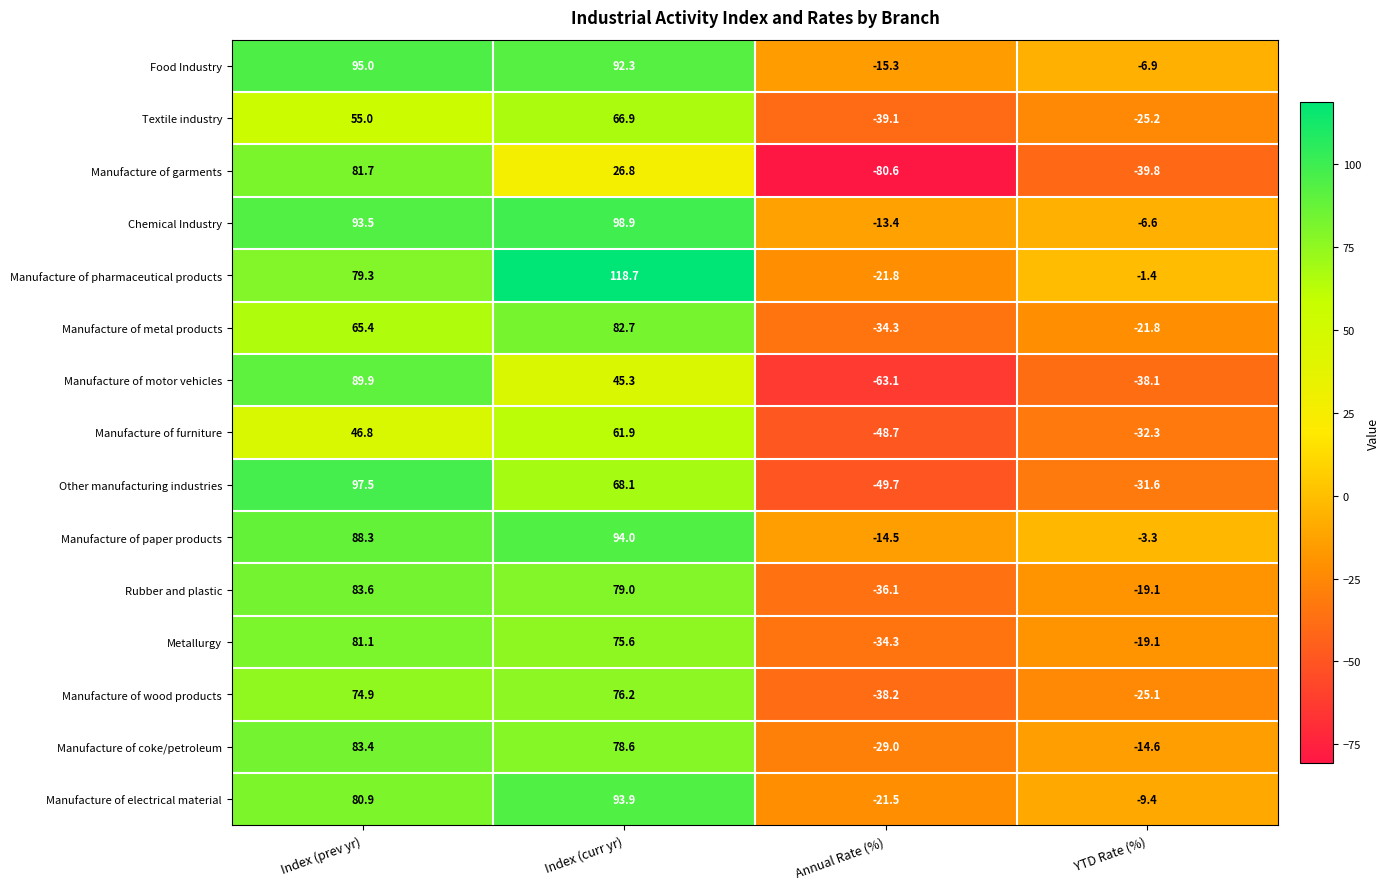

The Chemical Industry series shows 93.5 at Index (prev yr). True or false?

True